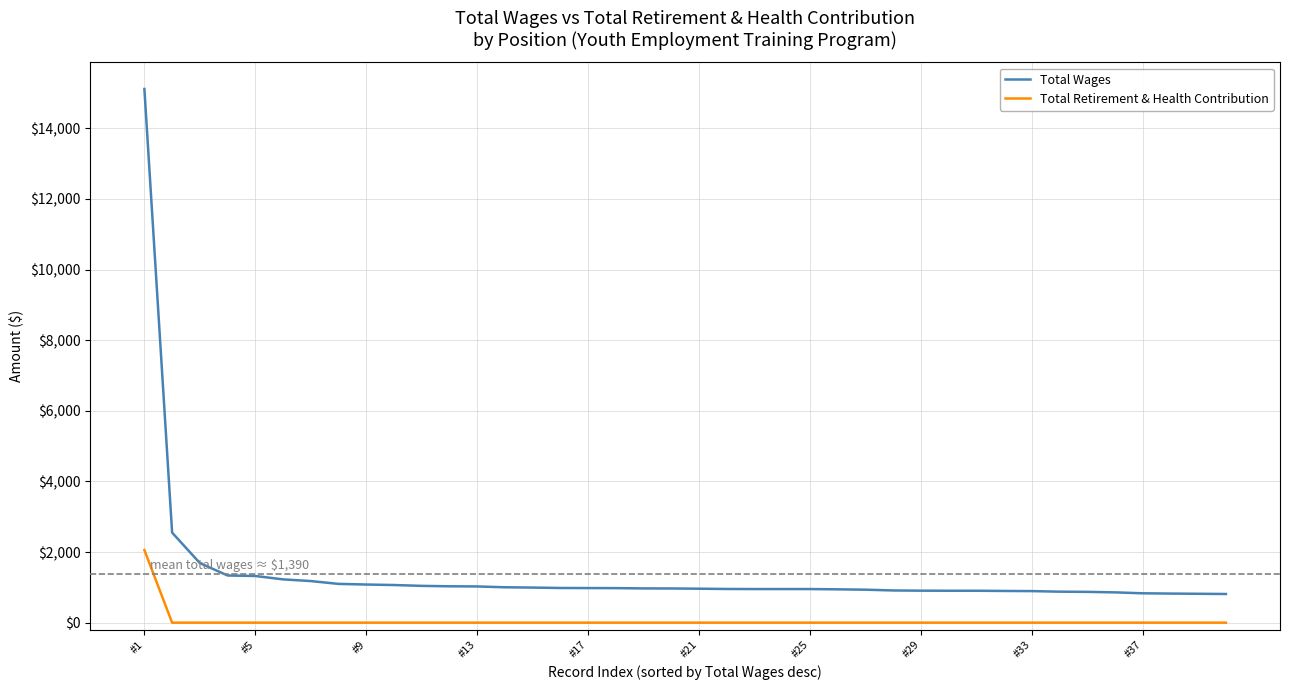

List the series in order of their overall mean, highest first.

Total Wages, Total Retirement & Health Contribution